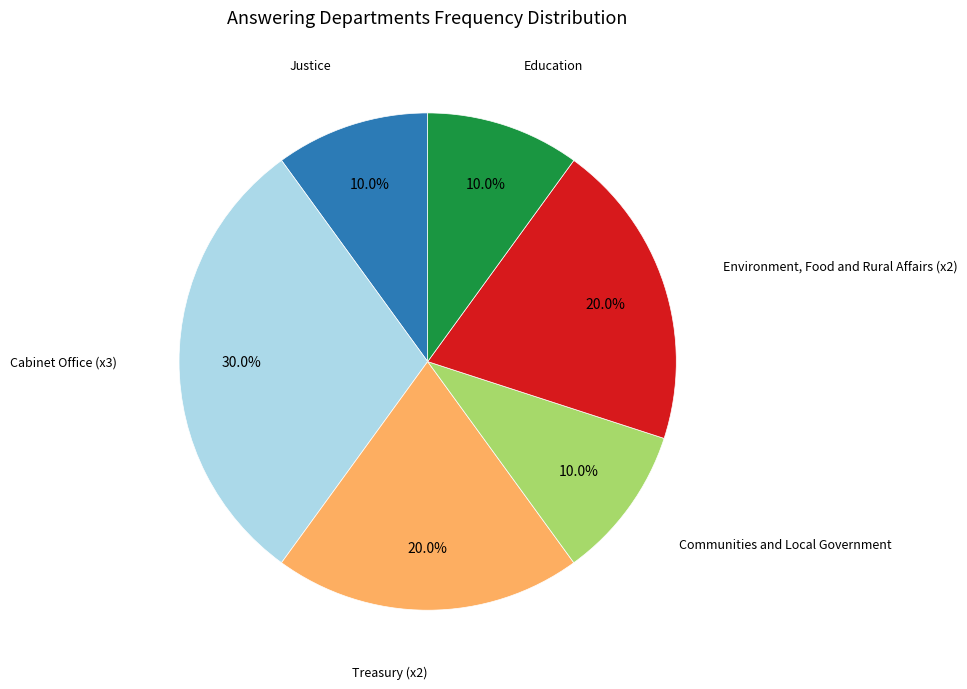

Is the sum of Justice and Communities and Local Government greater than half?

No